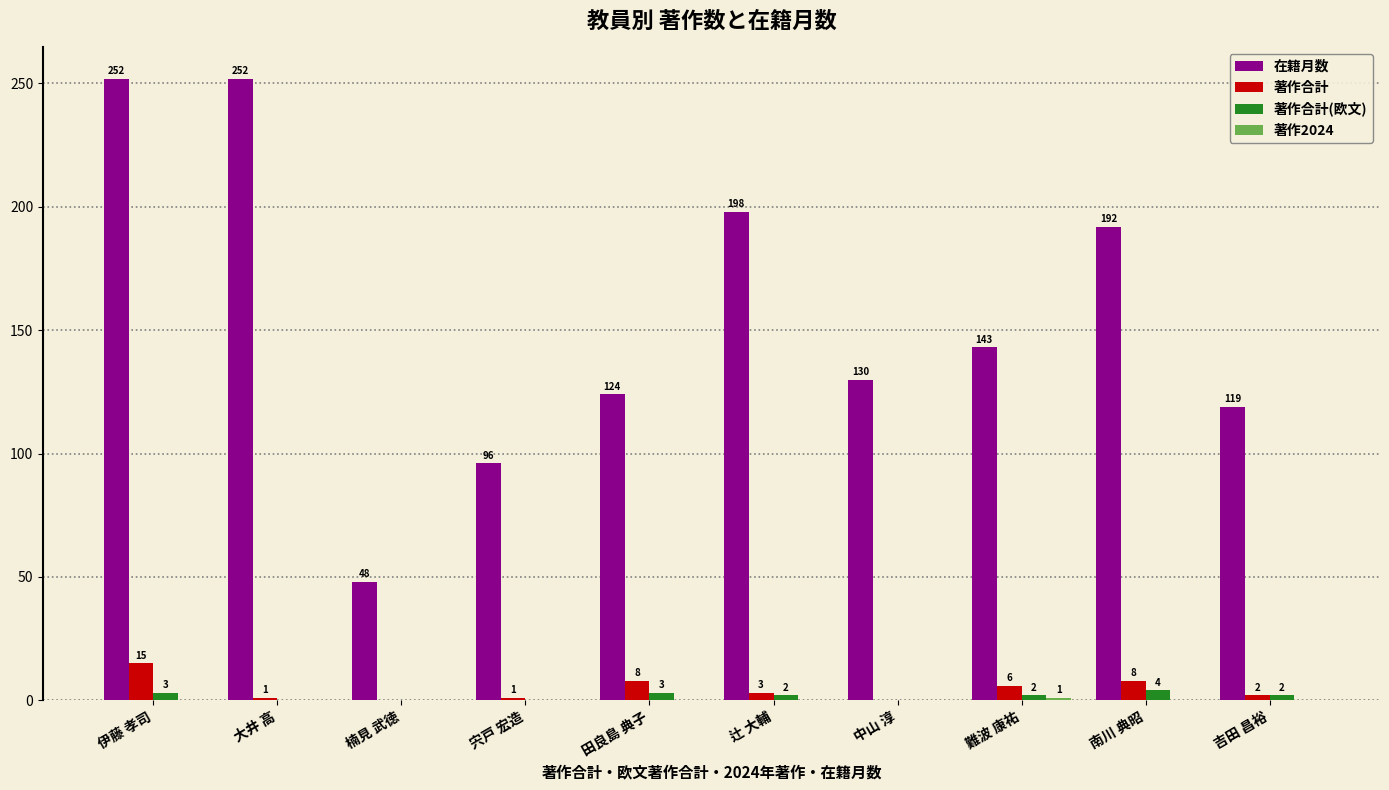

At which category is the sum across all series the highest?

伊藤 孝司